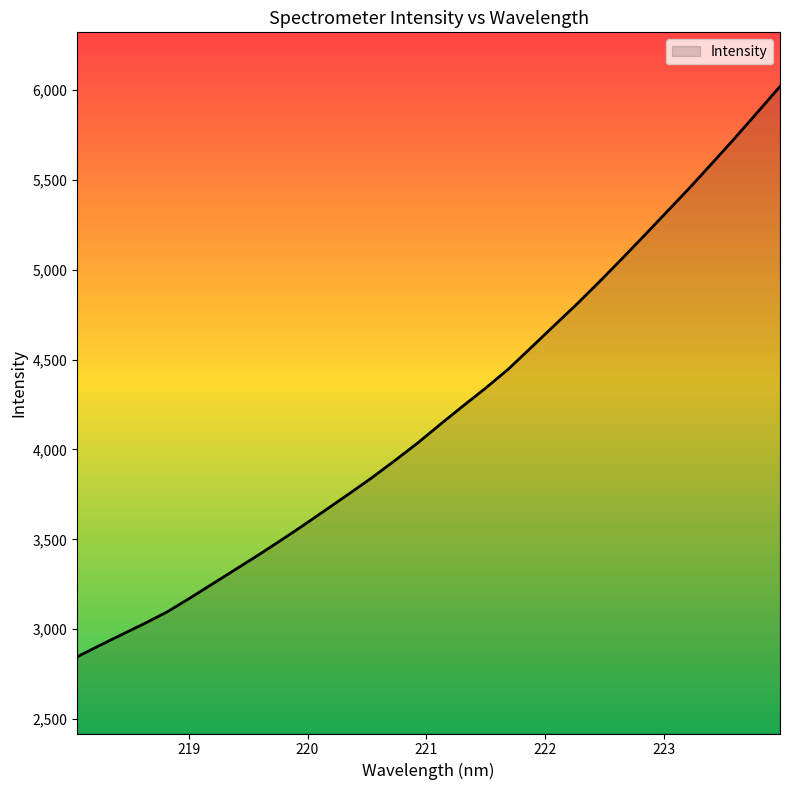

True or false: there are more than 1 points higher than both neighbors.

False